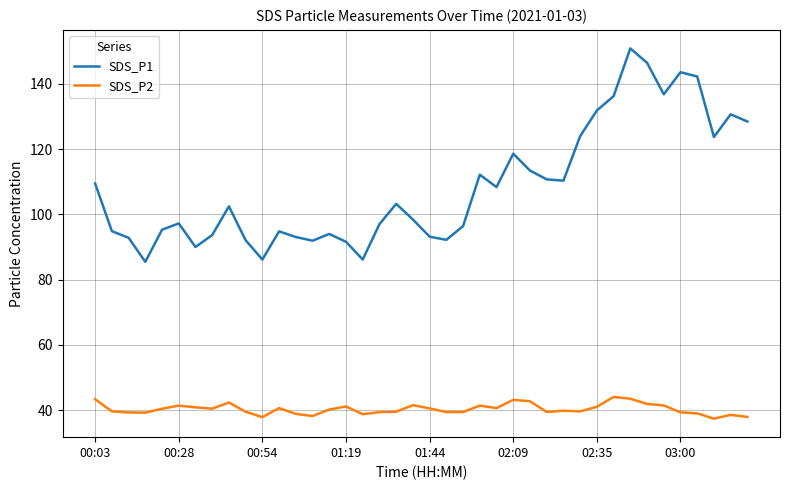

Count the number of categories in the chart.

40